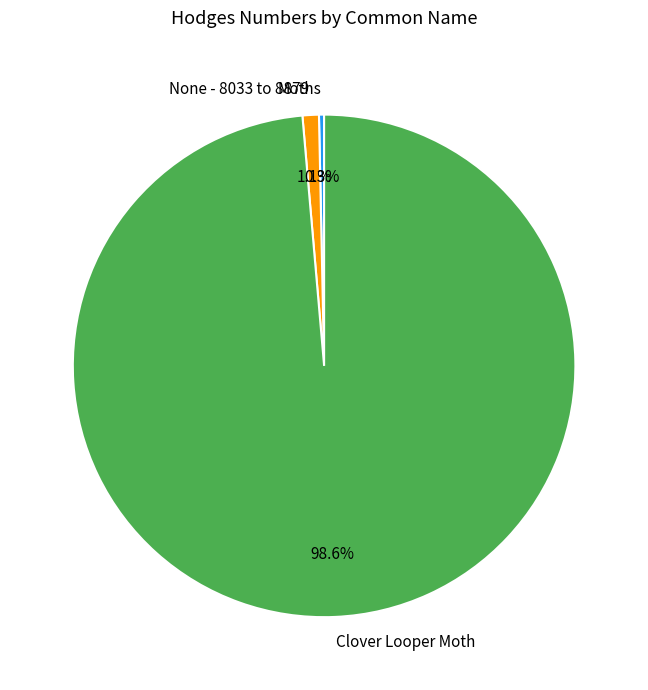

To the nearest percent, what is the combined percentage of None - 8033 to 8879 and Clover Looper Moth?

100%